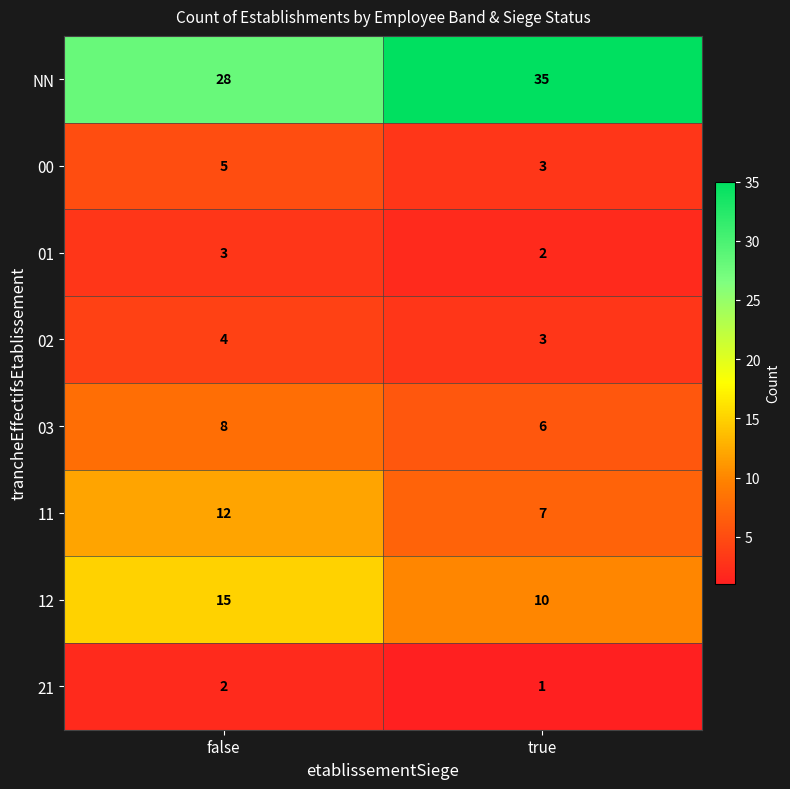

Reading left to right, transcribe all the data shown in this chart.

NN: false=28	true=35
00: false=5	true=3
01: false=3	true=2
02: false=4	true=3
03: false=8	true=6
11: false=12	true=7
12: false=15	true=10
21: false=2	true=1